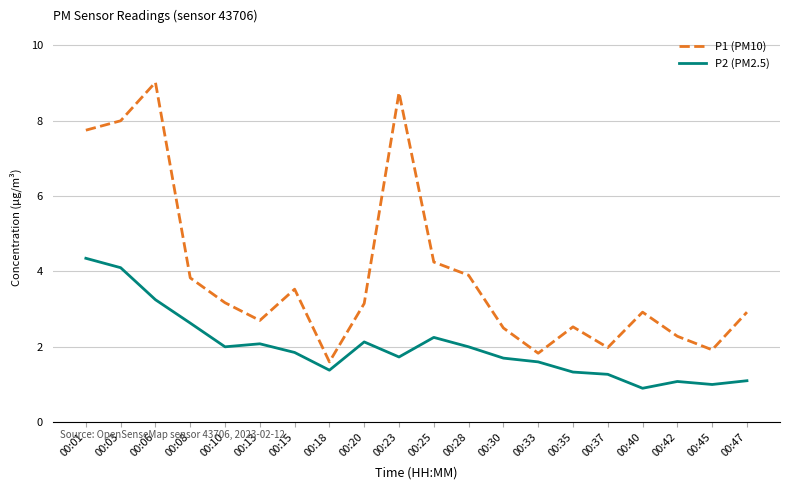

What is the difference between the highest and lowest values at 00:25?

2.0